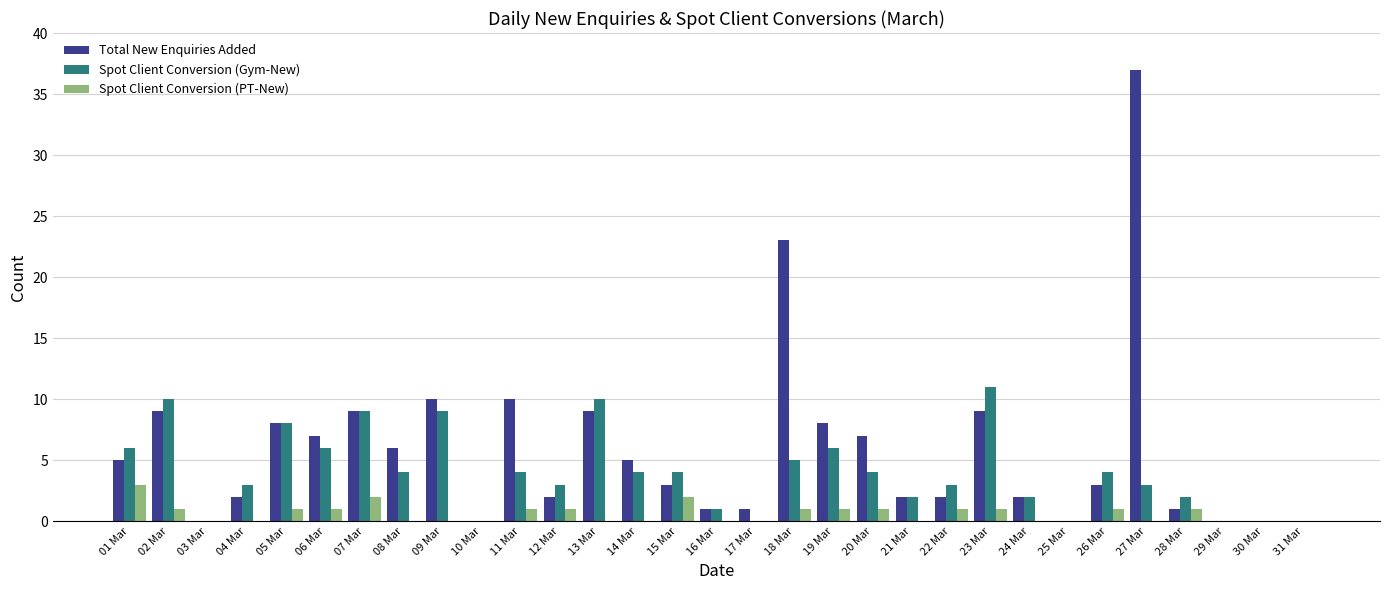

What is the highest value of the Spot Client Conversion (PT-New) series?

3